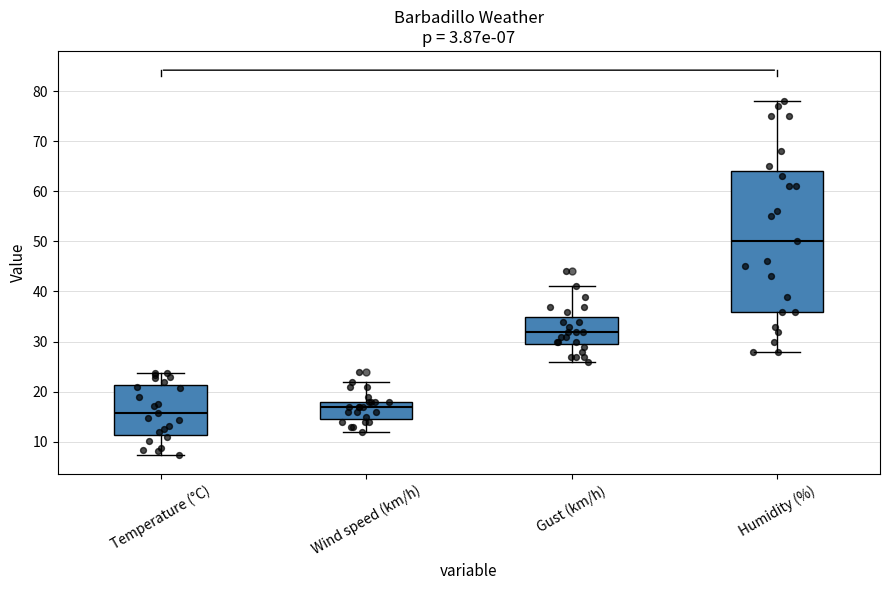

Which box's median line is the lowest?

Temperature (°C)